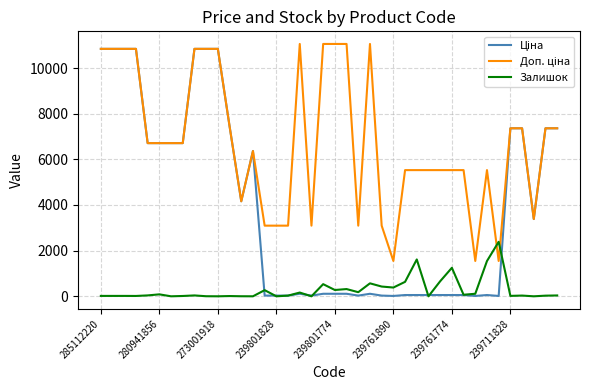

What is the greatest value displayed?

11055.0